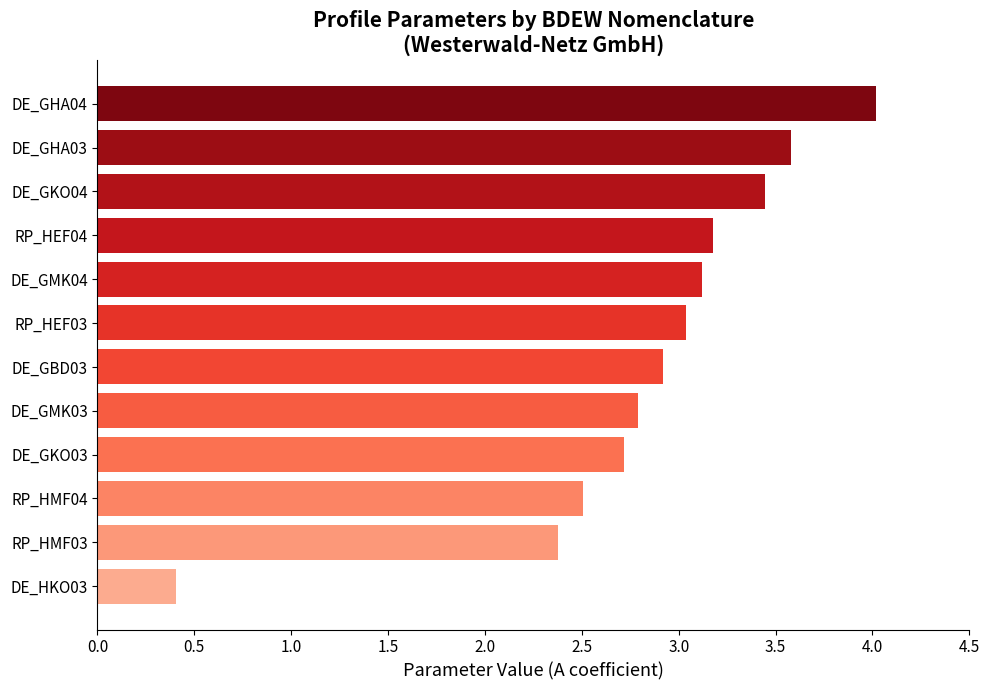

What is the sum of all values?

34.1